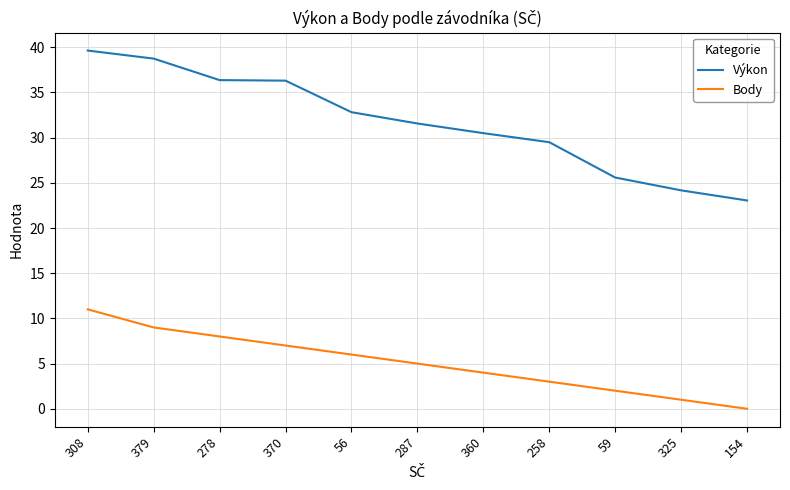

What value does the Výkon series have at 360?

30.5